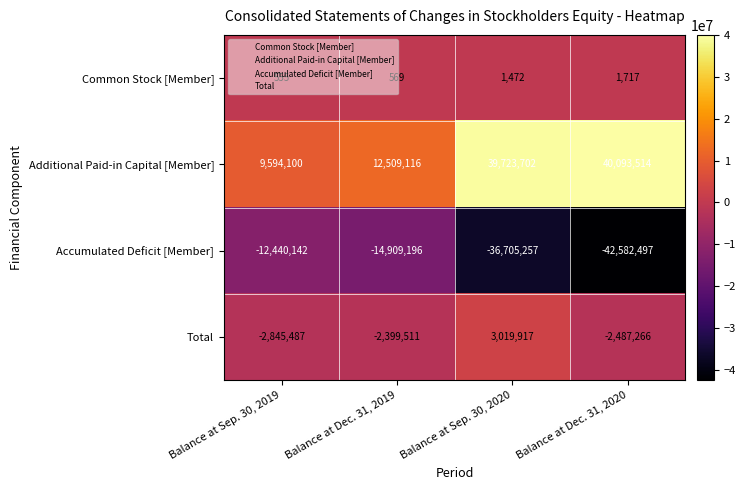

The value of Total at Balance at Sep. 30, 2020 is 1265777. True or false?

False